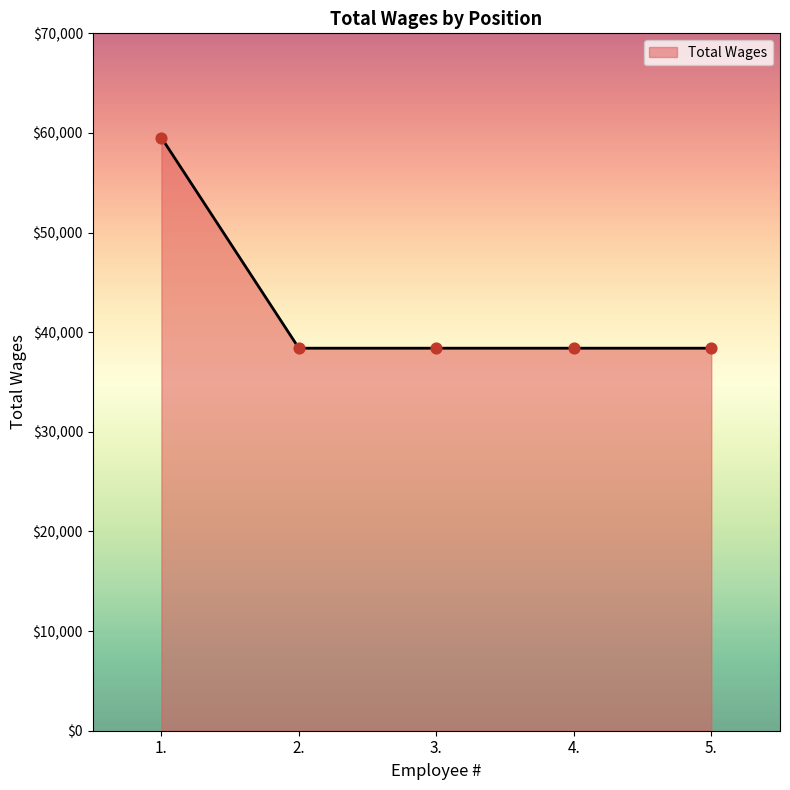

Approximately how many times larger is the value at 1. compared to 5.?

1.6